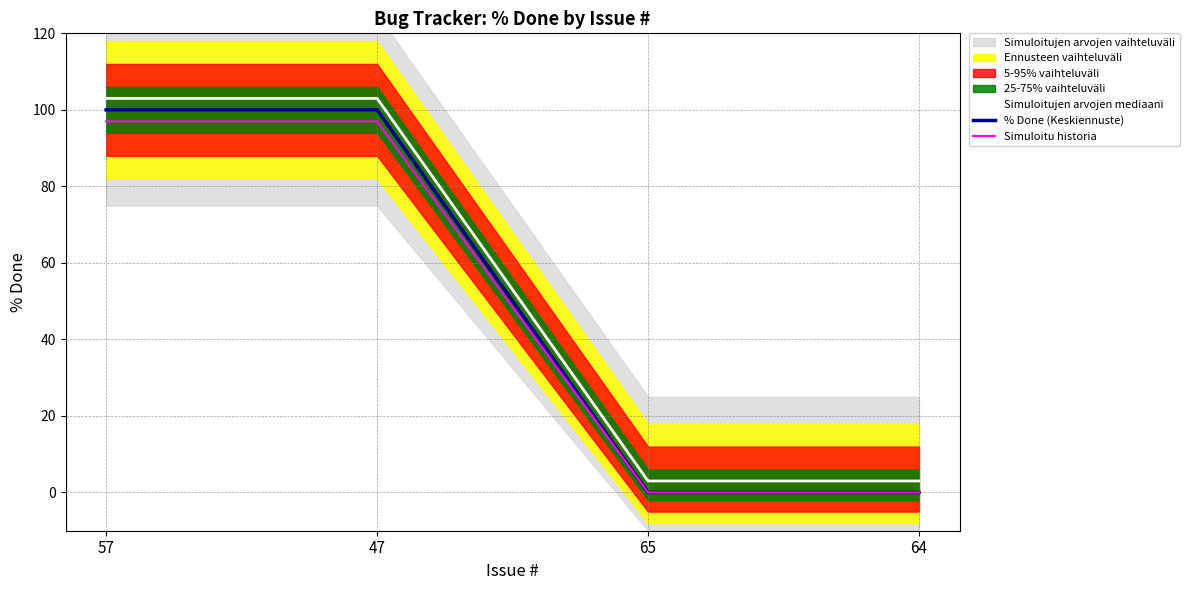

True or false: Simuloitu historia has a value of 45 at 47.

False